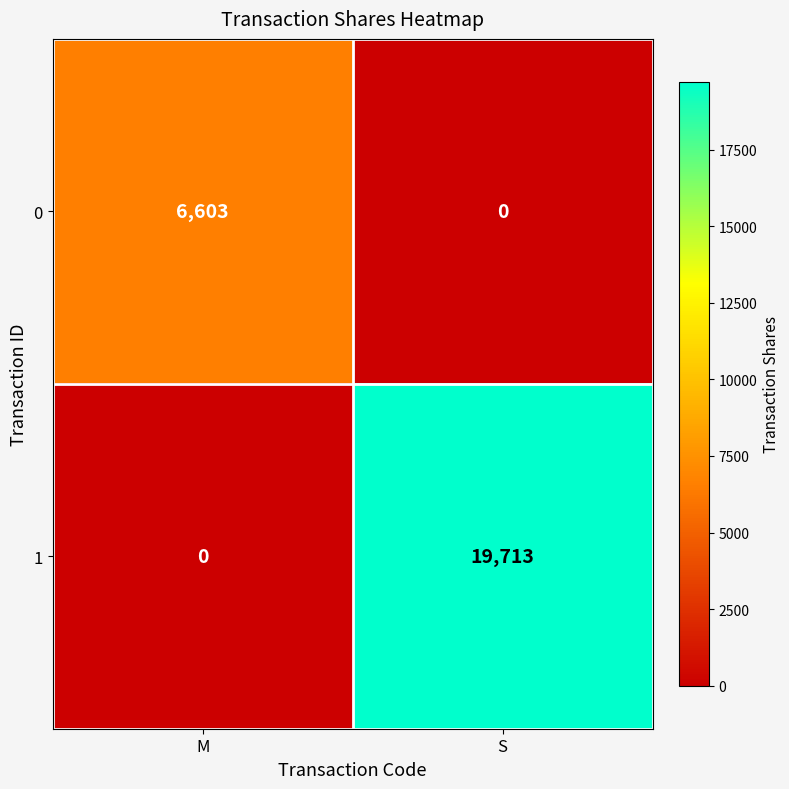

Rank the series by their maximum value, from lowest to highest.

0, 1